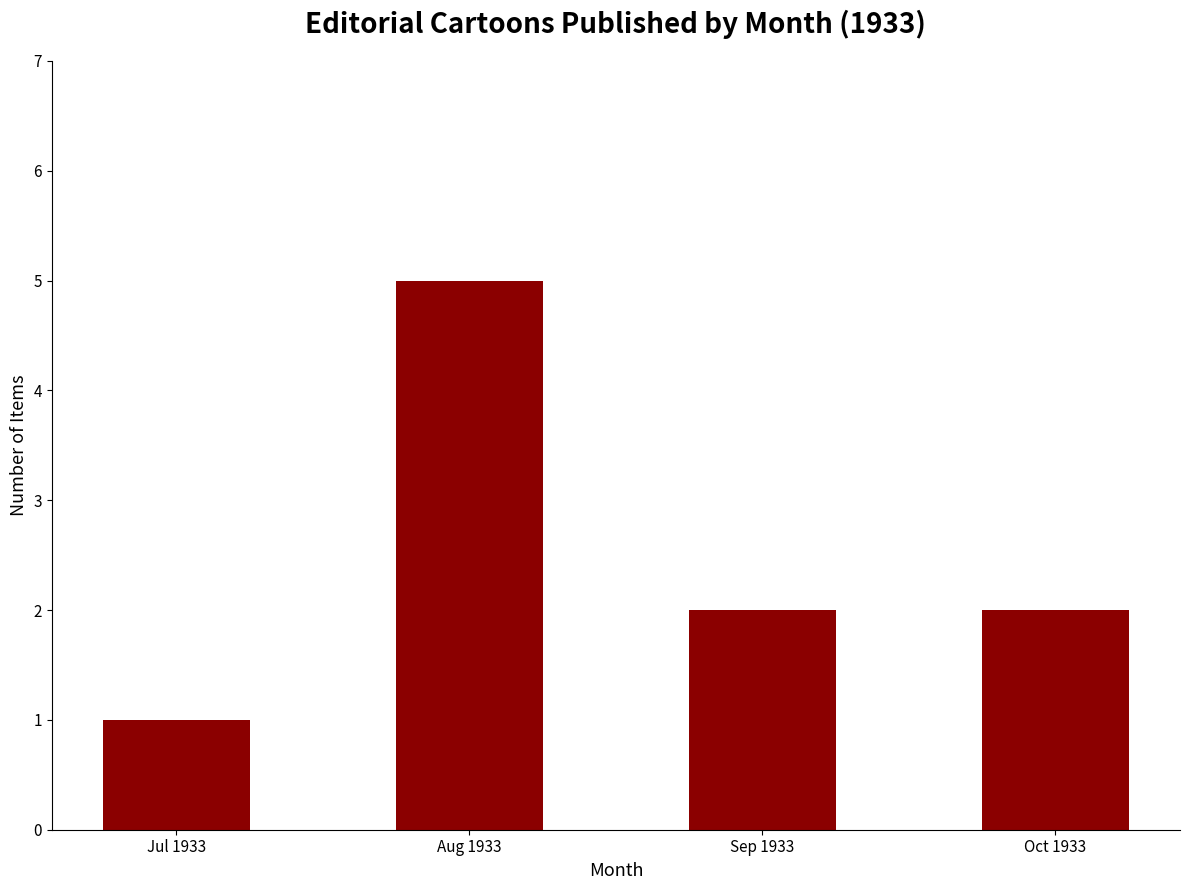

Is it true that the value at Aug 1933 is 5?

True